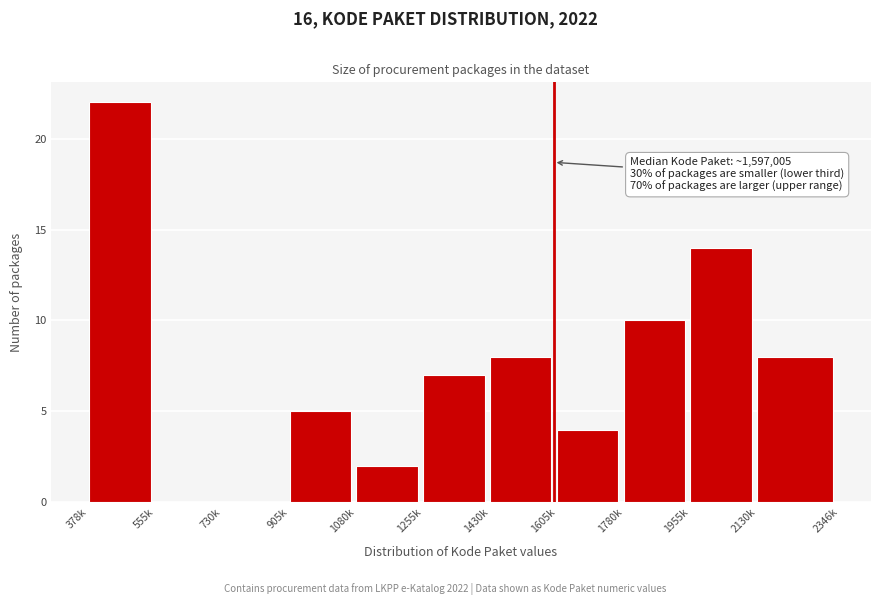

Reading right to left, transcribe all the data shown in this chart.

2130k=8	1955k=14	1780k=10	1605k=4	1430k=8	1255k=7	1080k=2	905k=5	730k=0	555k=0	378k=22